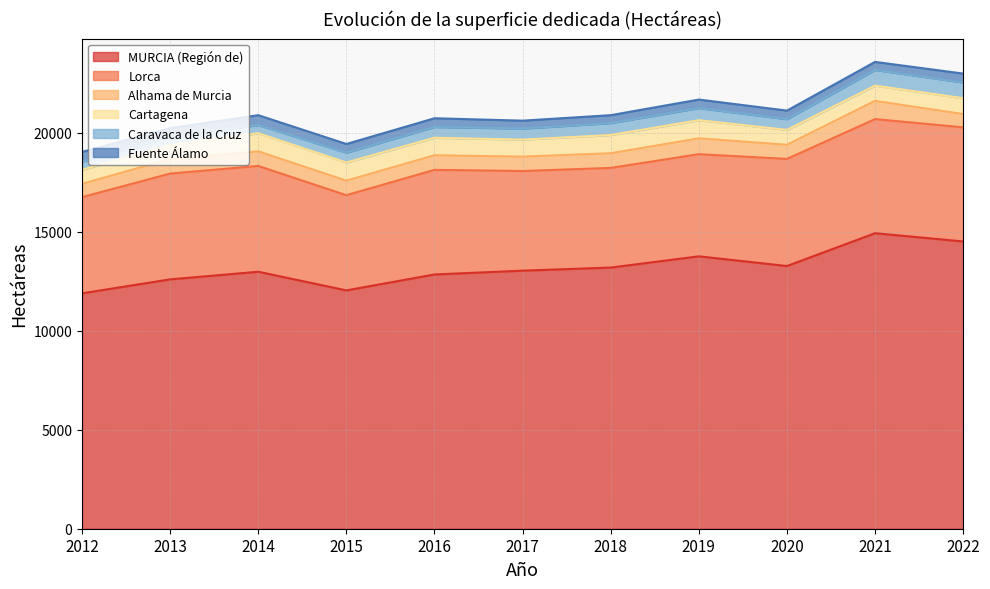

At which category does MURCIA (Región de) reach its first local valley?

2015